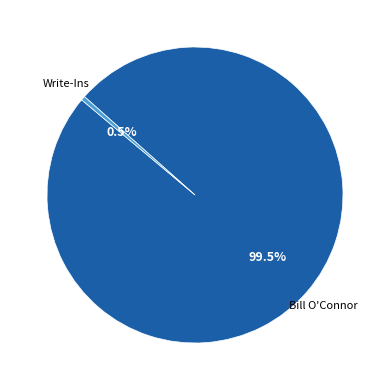

Does any single category account for the majority?

Yes